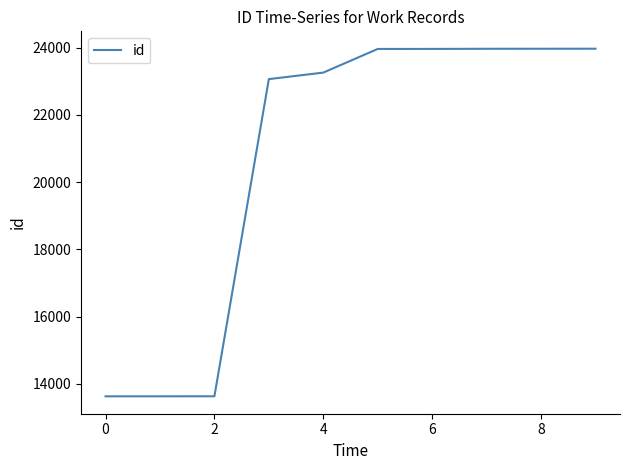

What is the maximum value shown in the chart?

23970